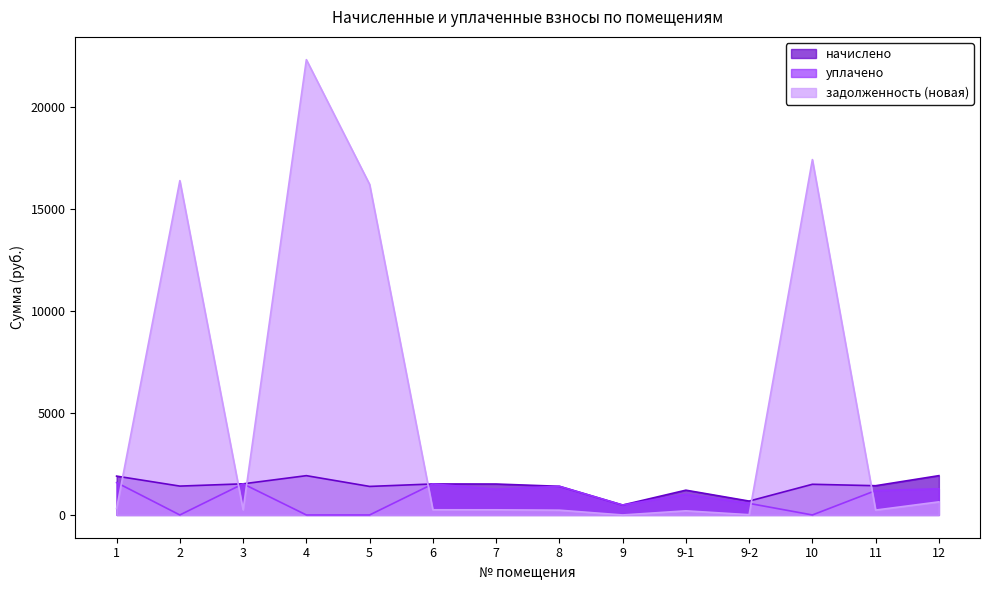

What is the label of the 9th point from the right?

6